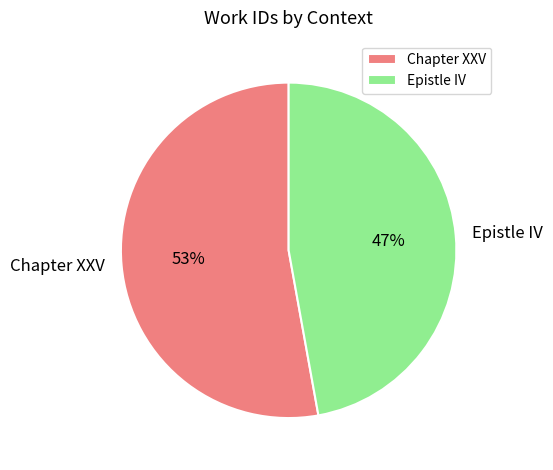

Between Epistle IV and Chapter XXV, which is larger?

Chapter XXV